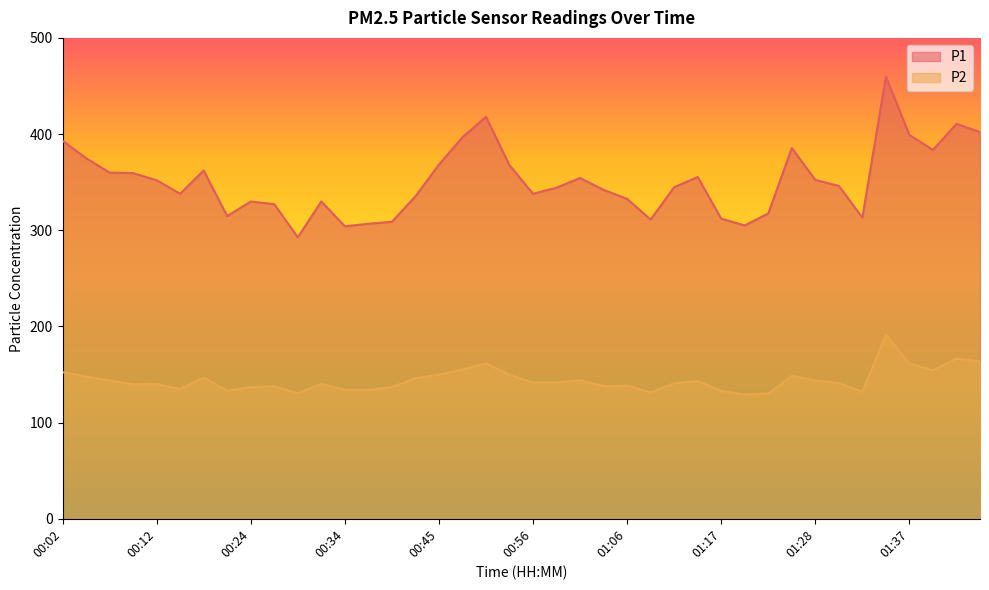

What is the total value across all series at 00:50?

579.5